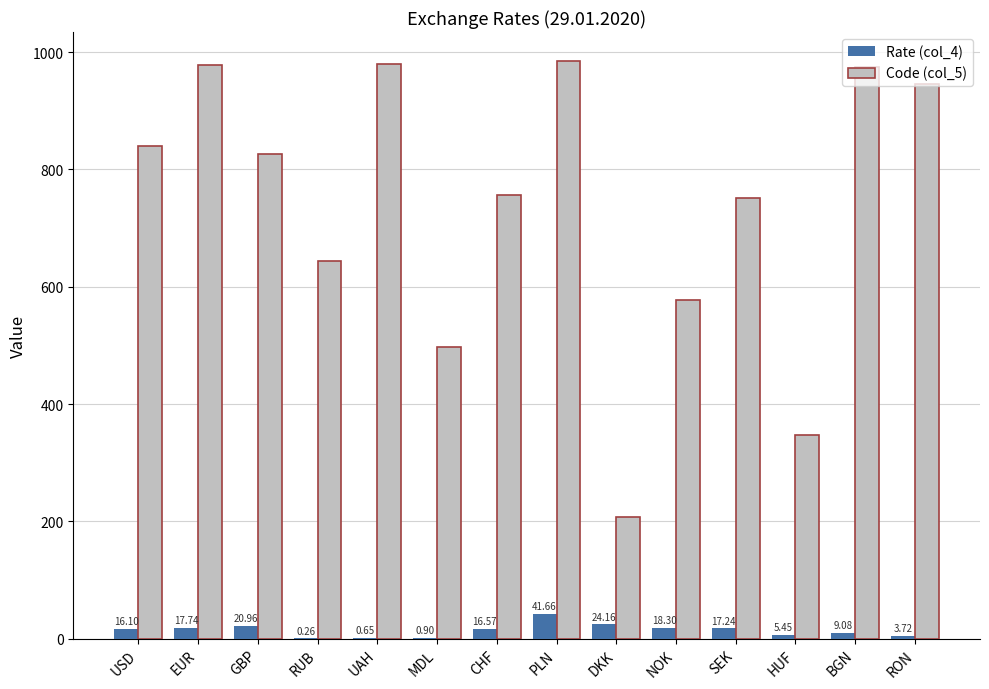

What is the sum of all Code (col_5) values?

10313.0